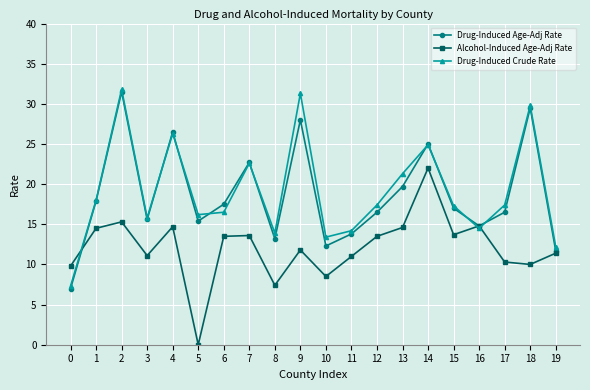

At 9, list the series in order from largest to smallest.

Drug-Induced Crude Rate, Drug-Induced Age-Adj Rate, Alcohol-Induced Age-Adj Rate